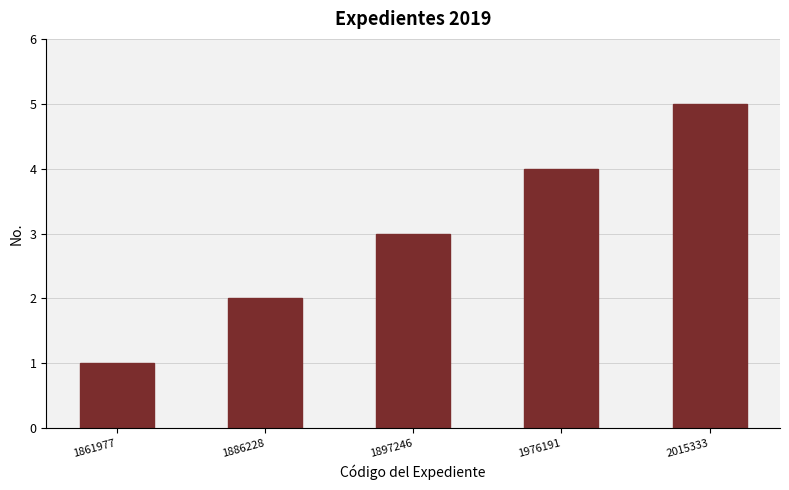

What is the change in value from 1886228 to 1897246?

+1